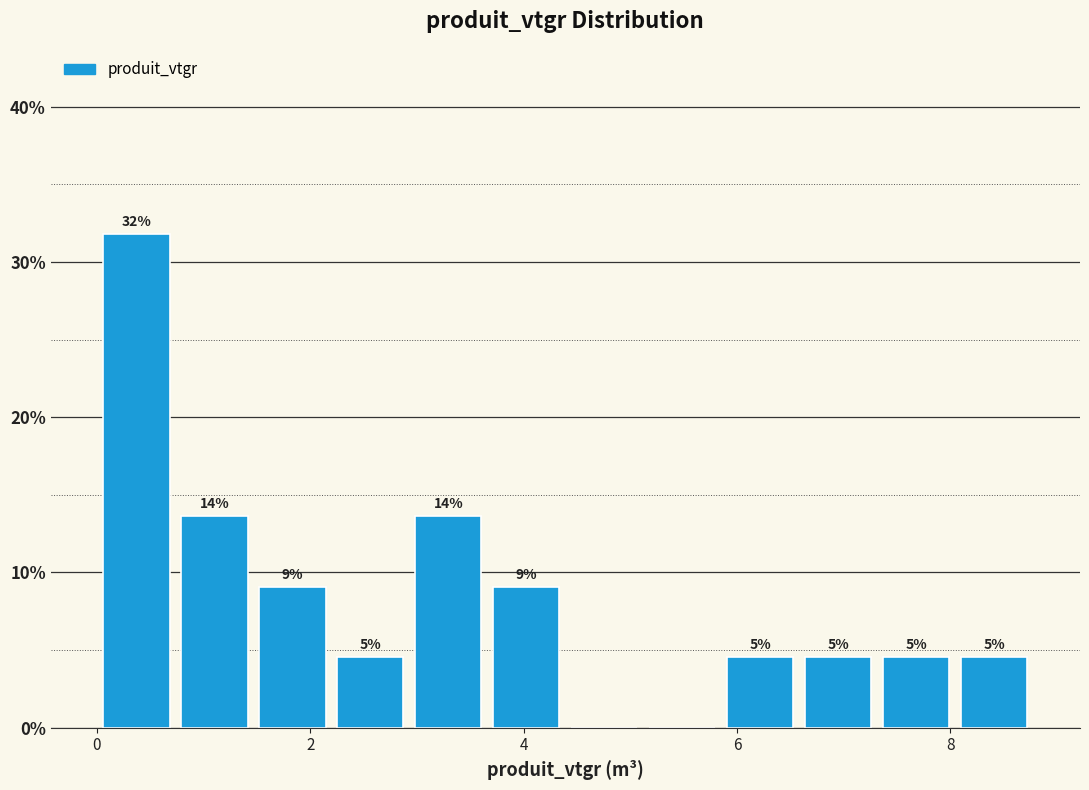

Read against the x-axis, roughly where is the centre of the tallest bar?

0.4